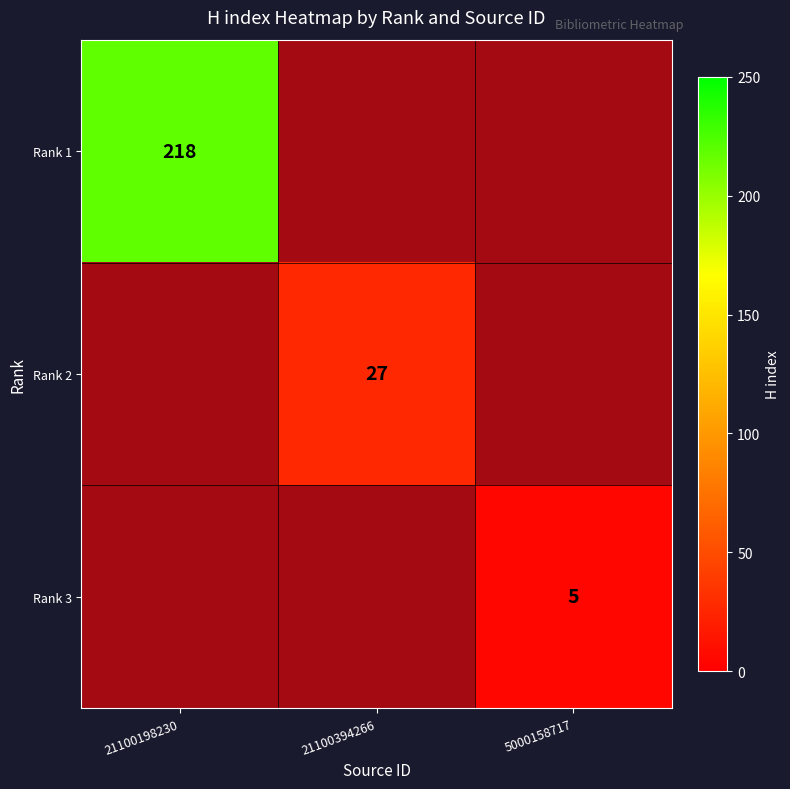

How many distinct data groups are displayed?

3